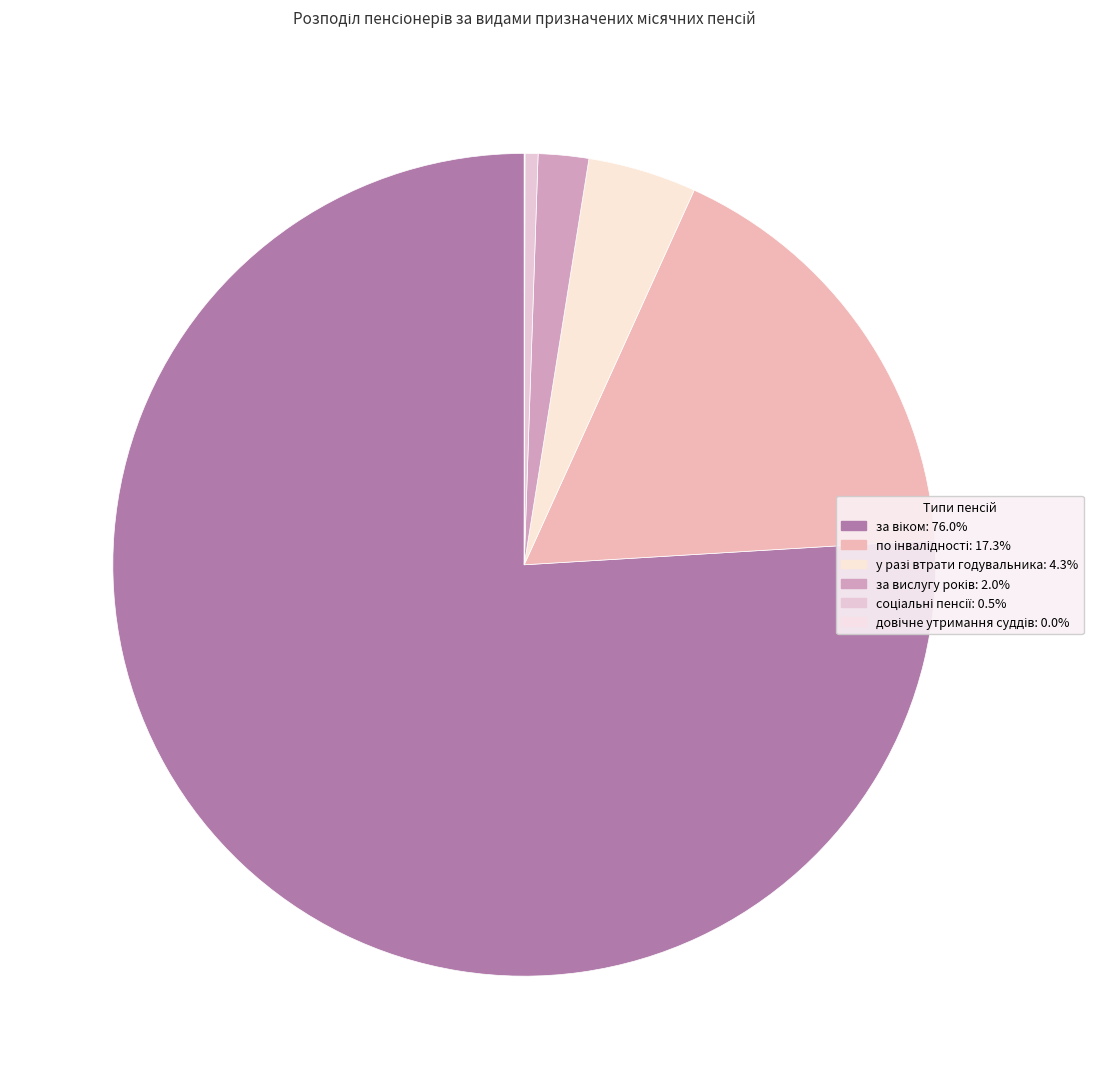

To the nearest percent, what is the difference between the largest and smallest slice percentages?

76%